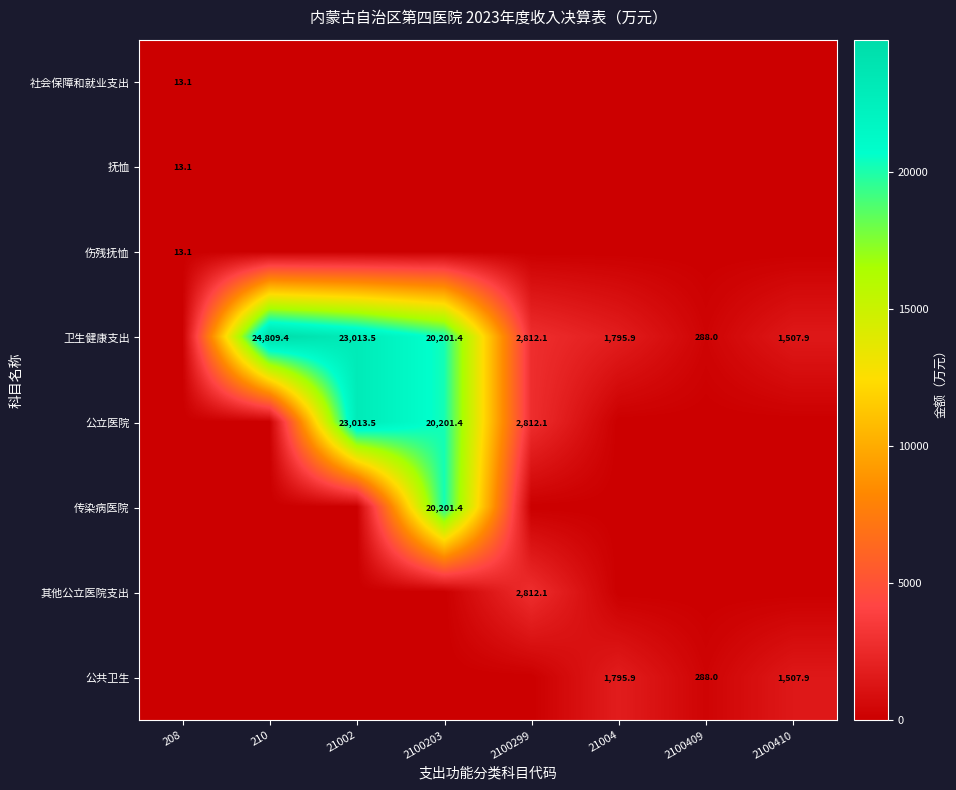

What is the total value across all series at 21004?

3591.8